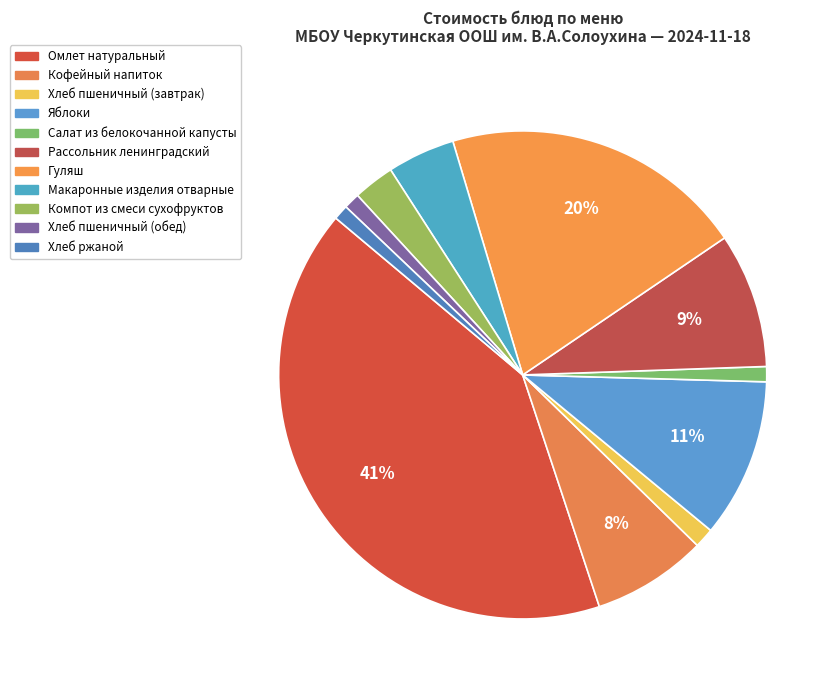

What percentage is the Гуляш slice, to the nearest percent?

20%